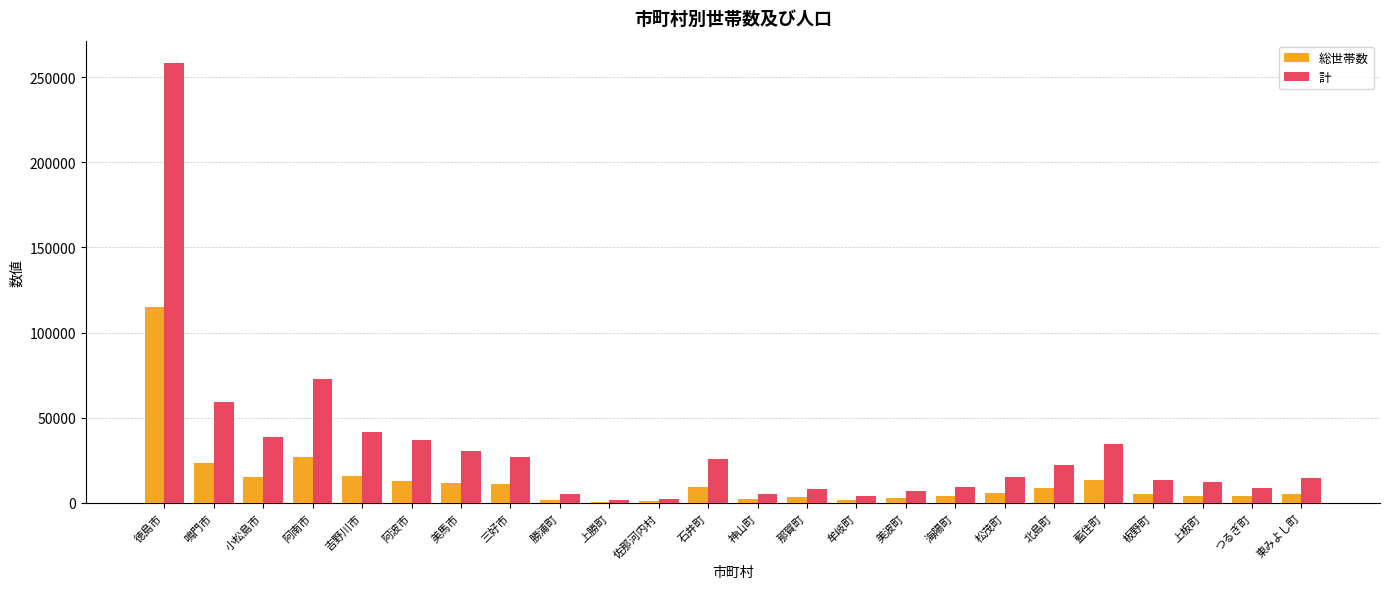

Is it true that 計 equals 73019 at 阿南市?

True